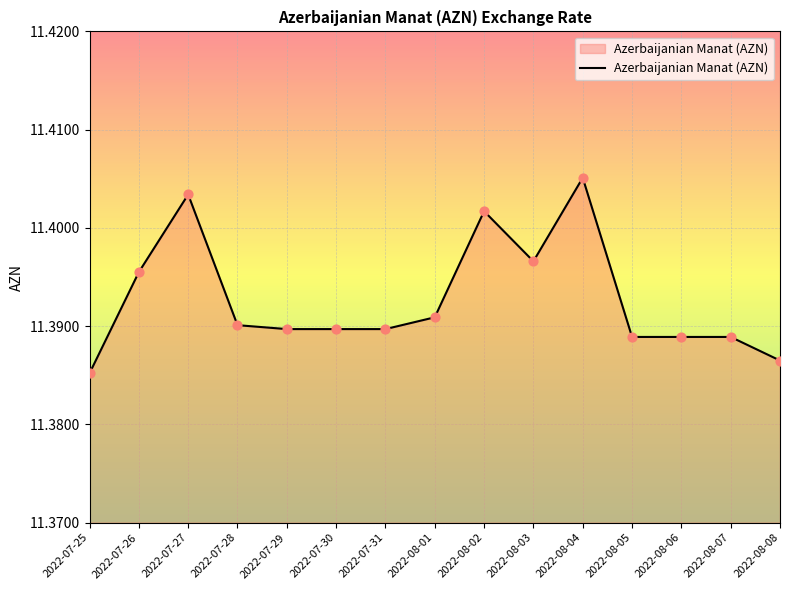

What is the ratio of the value at 2022-08-07 to the value at 2022-08-03?

1.0